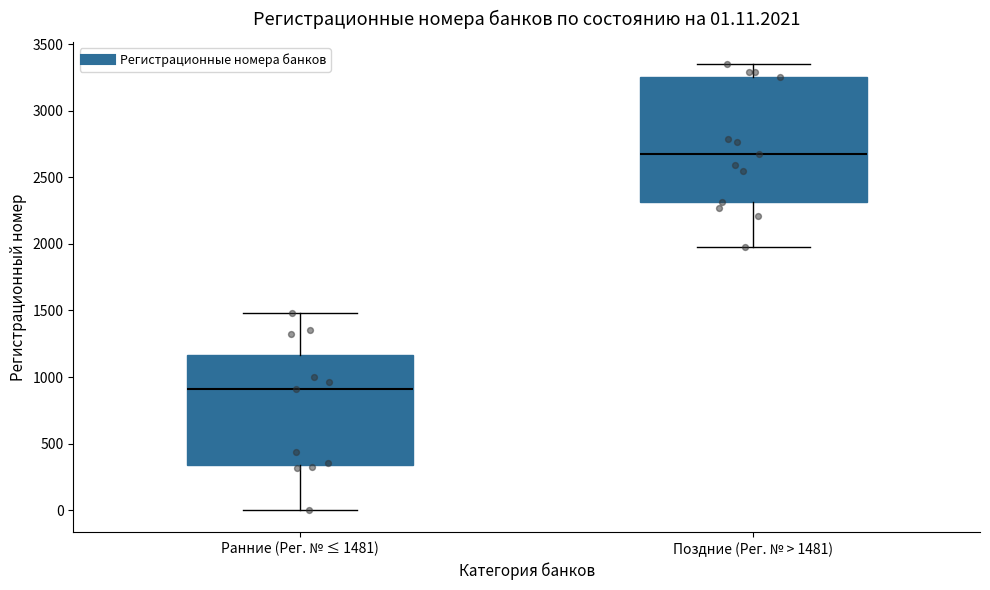

Which box's median line is the highest?

Поздние (Рег. № > 1481)